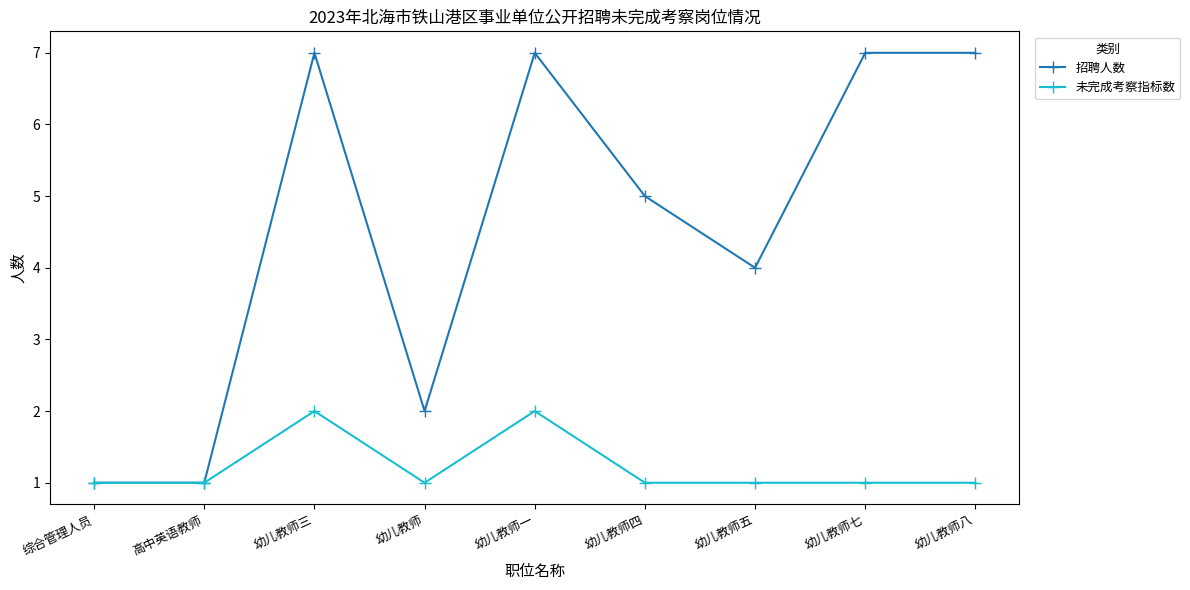

What is the approximate value of 未完成考察指标数 at 幼儿教师一?

2